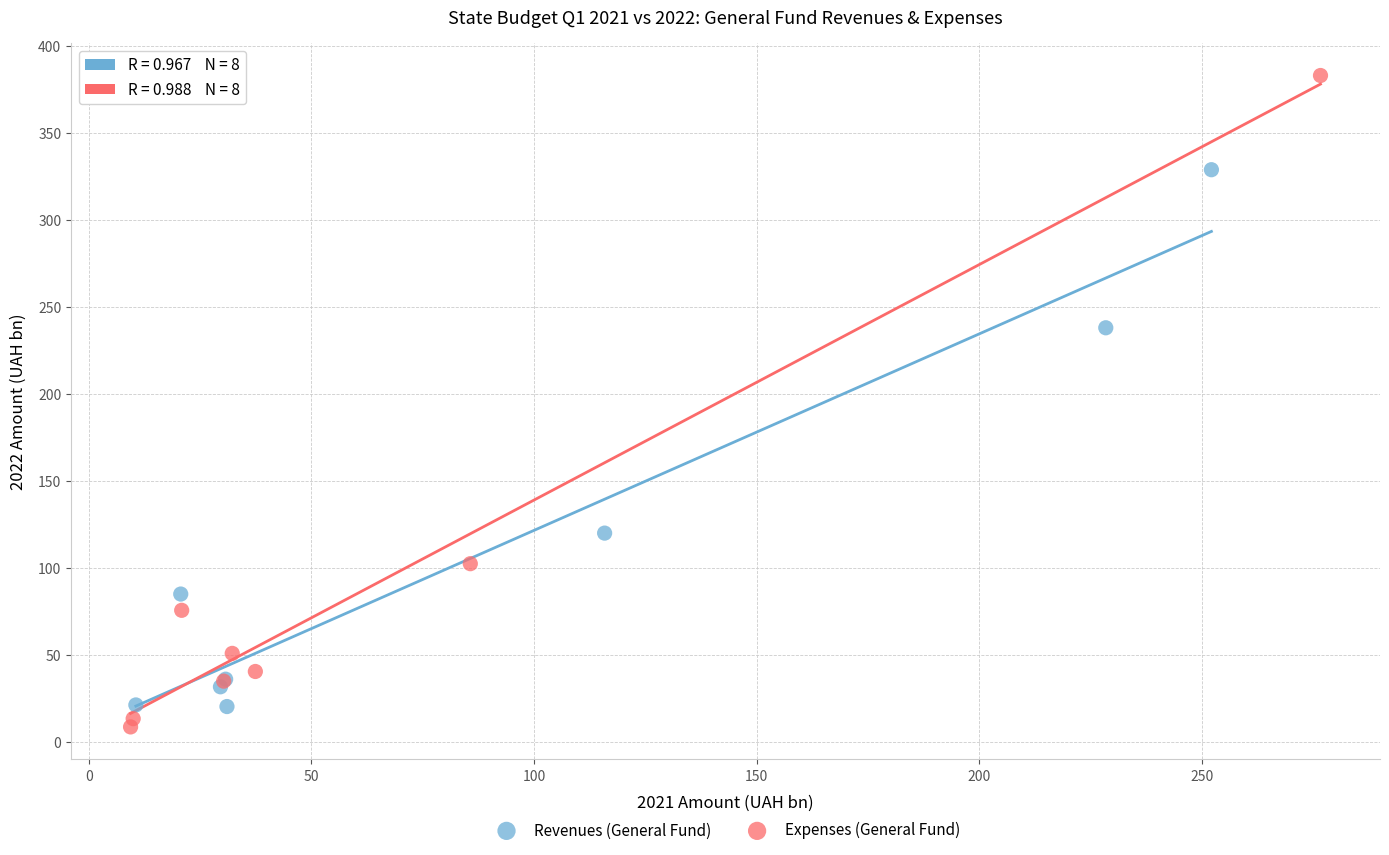

Which series contains the lowest Y value?

Expenses (General Fund)